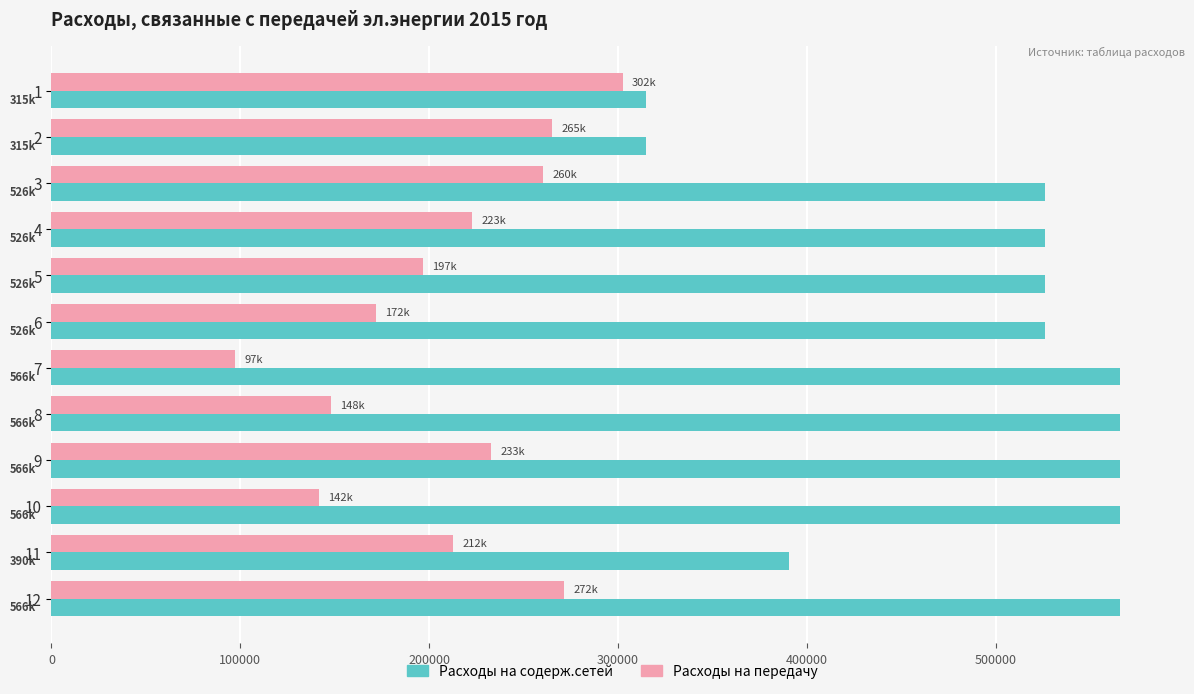

How many series are shown in this chart?

2